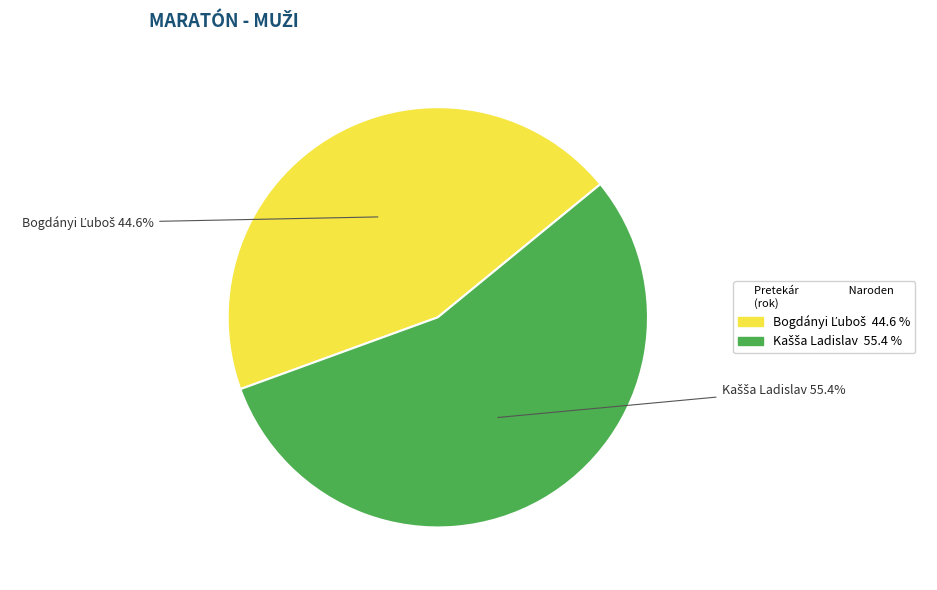

How many slices are in this pie chart?

2